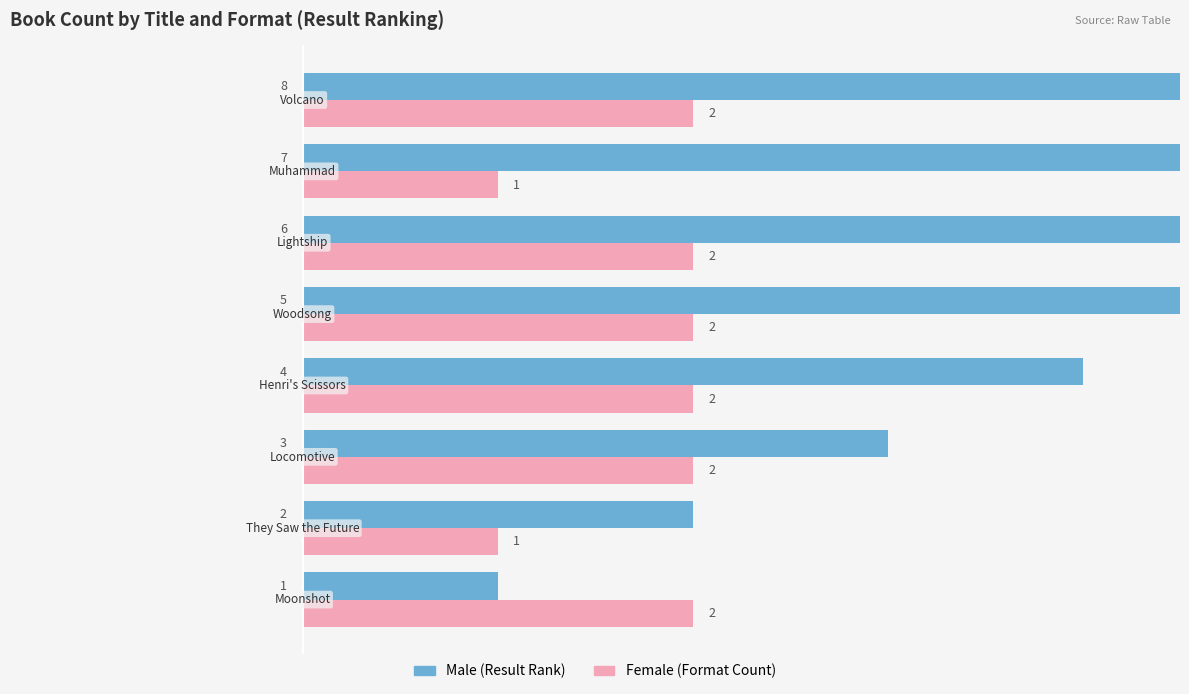

The Female series shows 0 at 6. True or false?

False